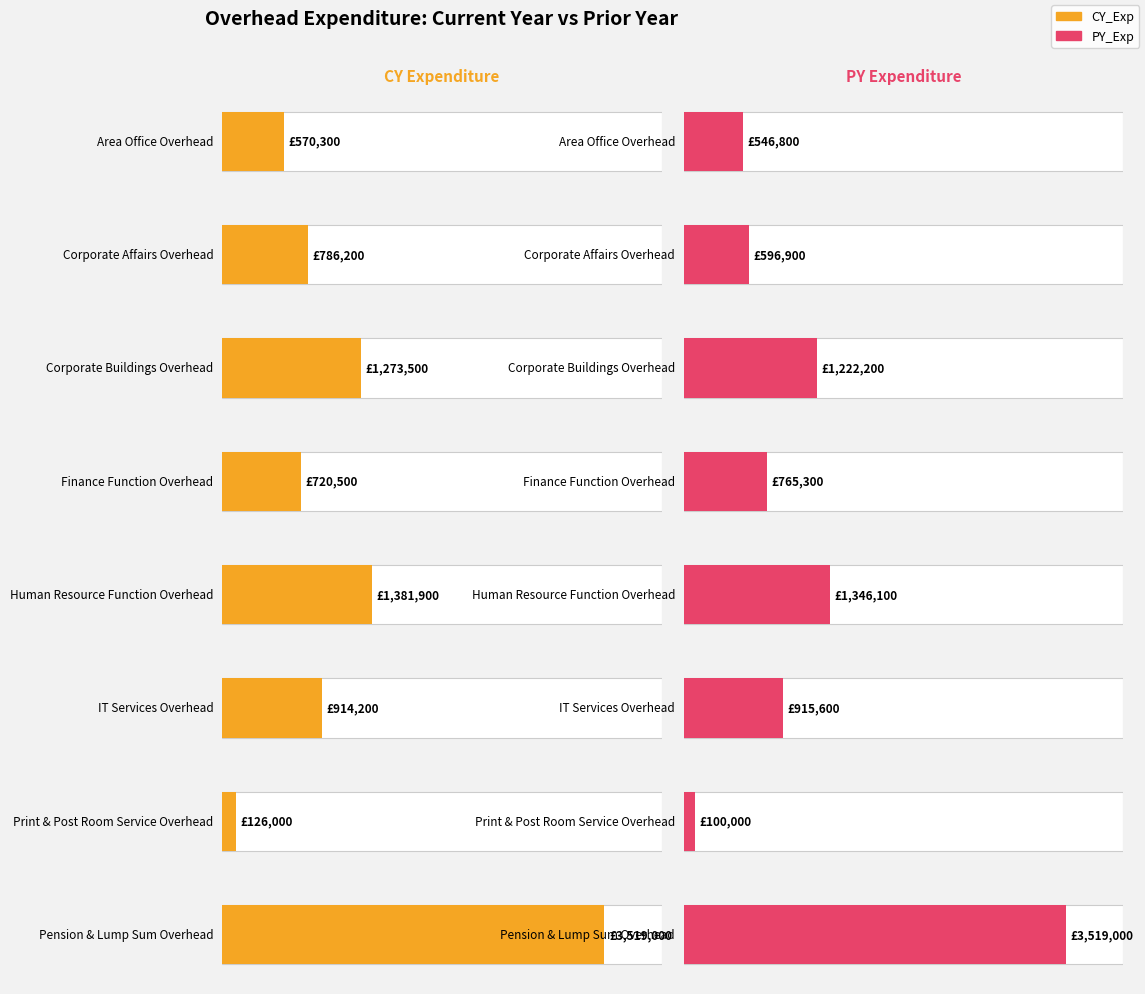

What is the spread (max minus min) of values at Corporate Buildings Overhead?

51300